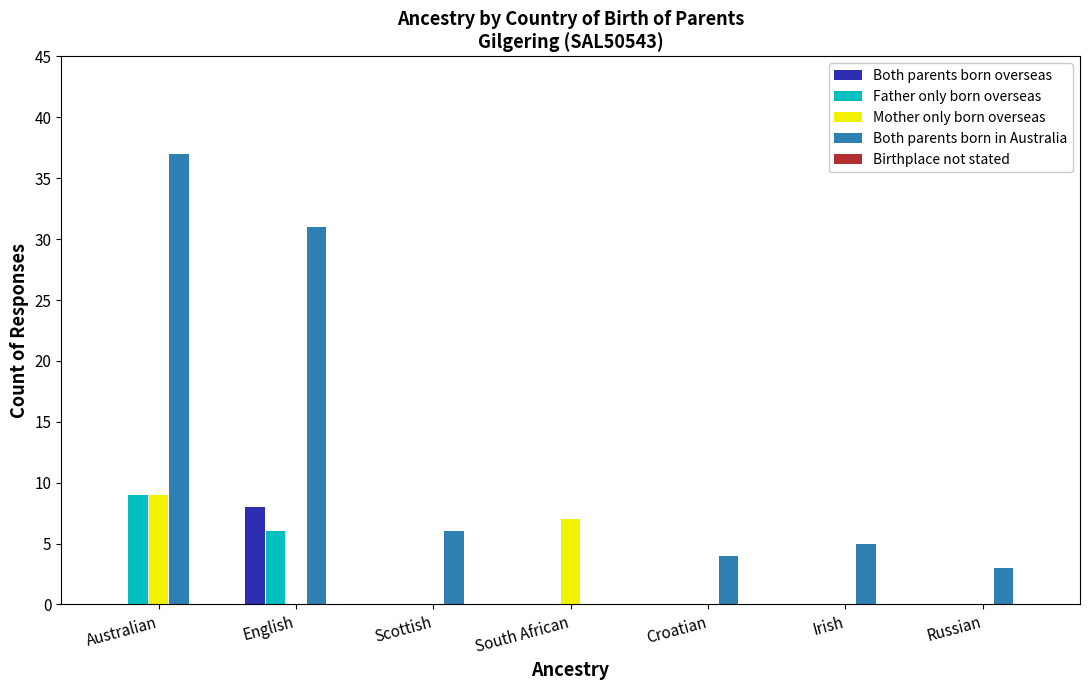

At which category is the sum across all series the highest?

Australian